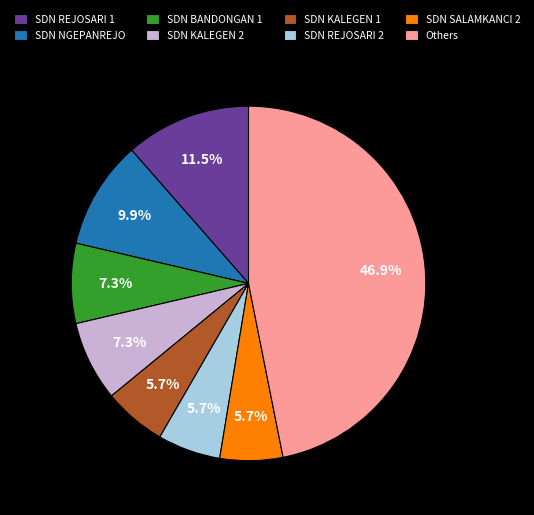

How many slices are in this pie chart?

8